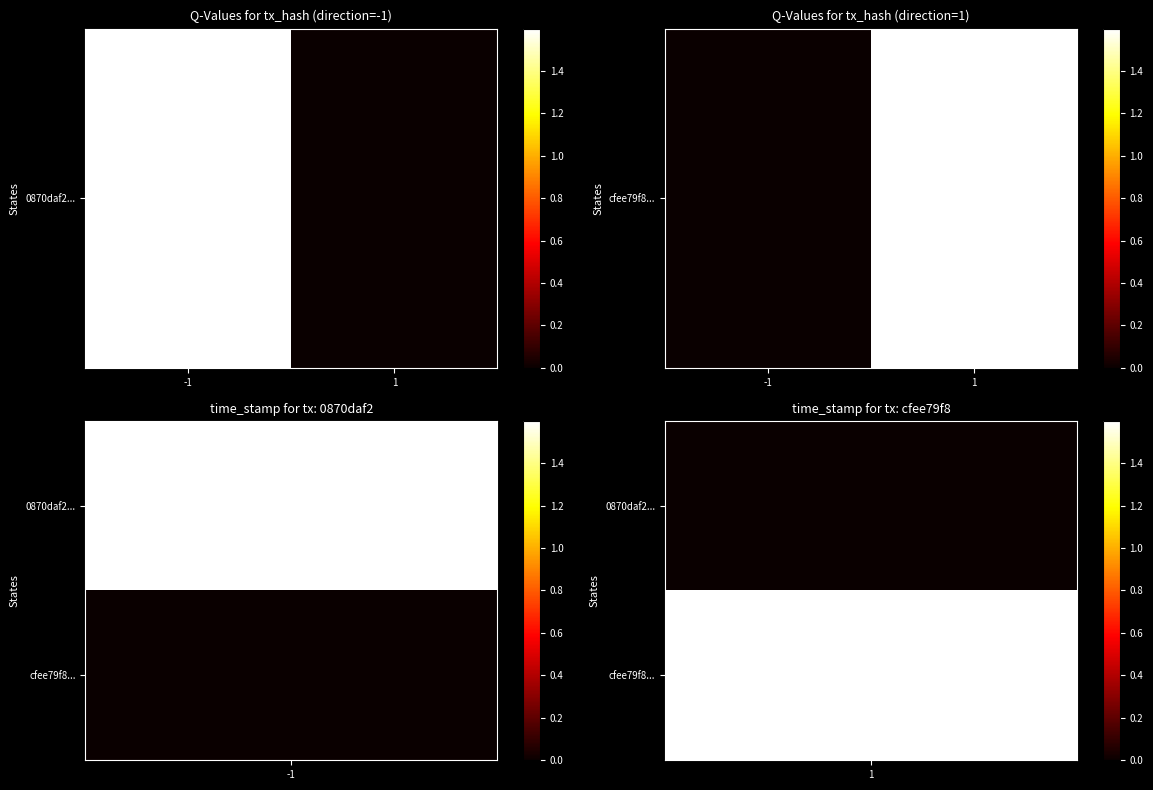

Which category has the highest value across all series?

1